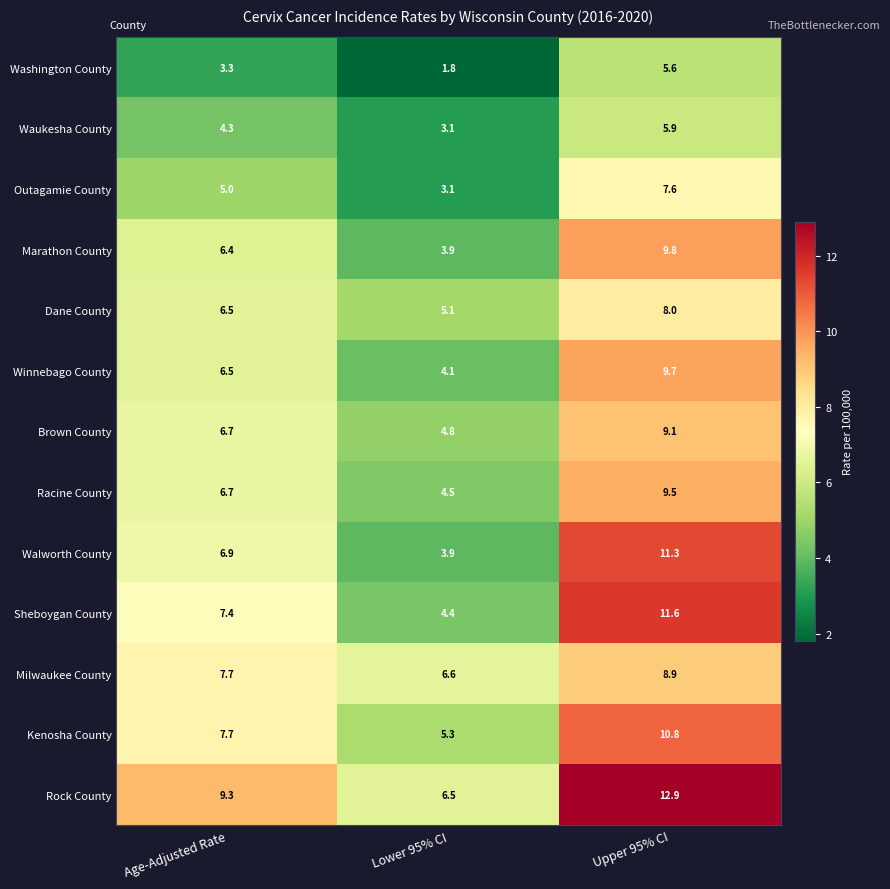

At which label does Sheboygan County first exceed 7?

Age-Adjusted Rate